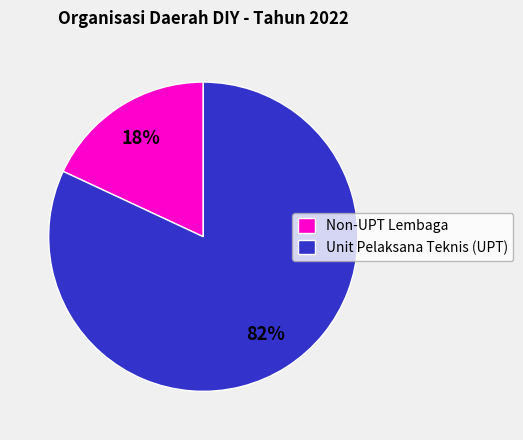

What is the largest slice in the pie chart?

Unit Pelaksana Teknis (UPT)